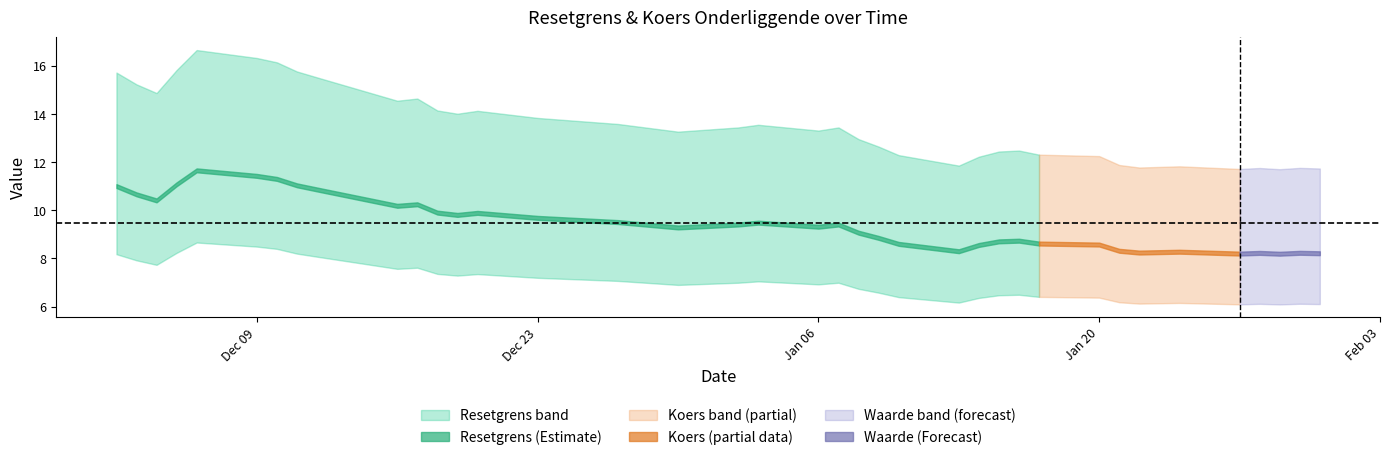

Does the chart display data point markers on the line(s)?

No